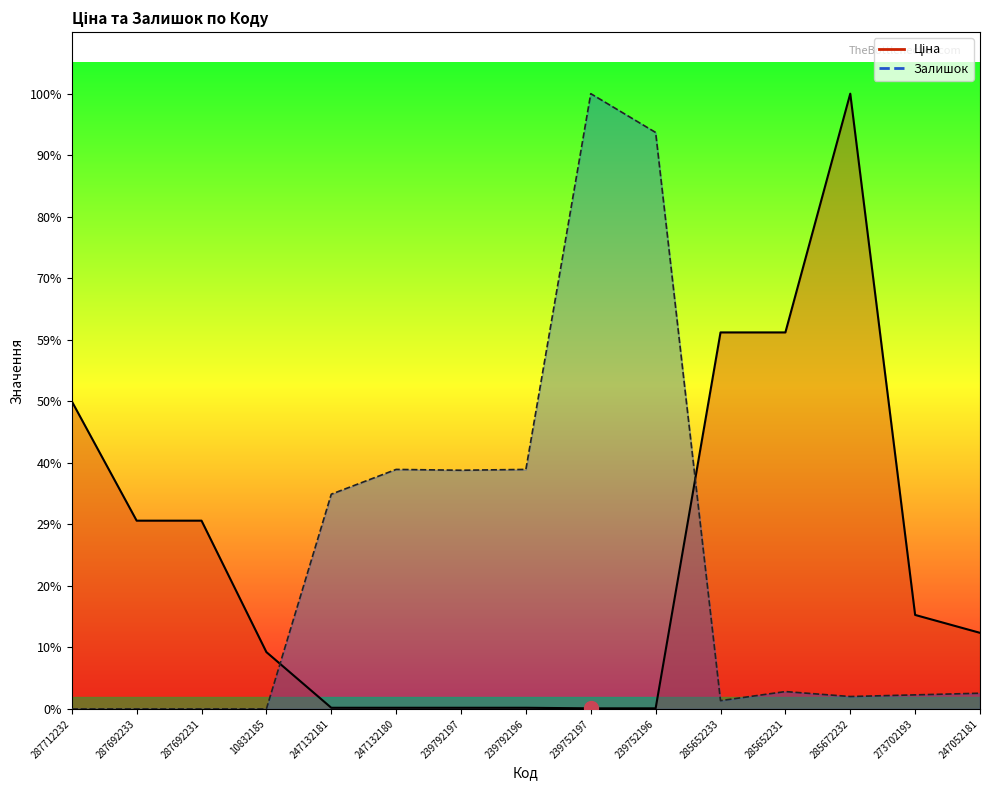

Rank the series at 285652231 from lowest to highest value.

Залишок, Ціна